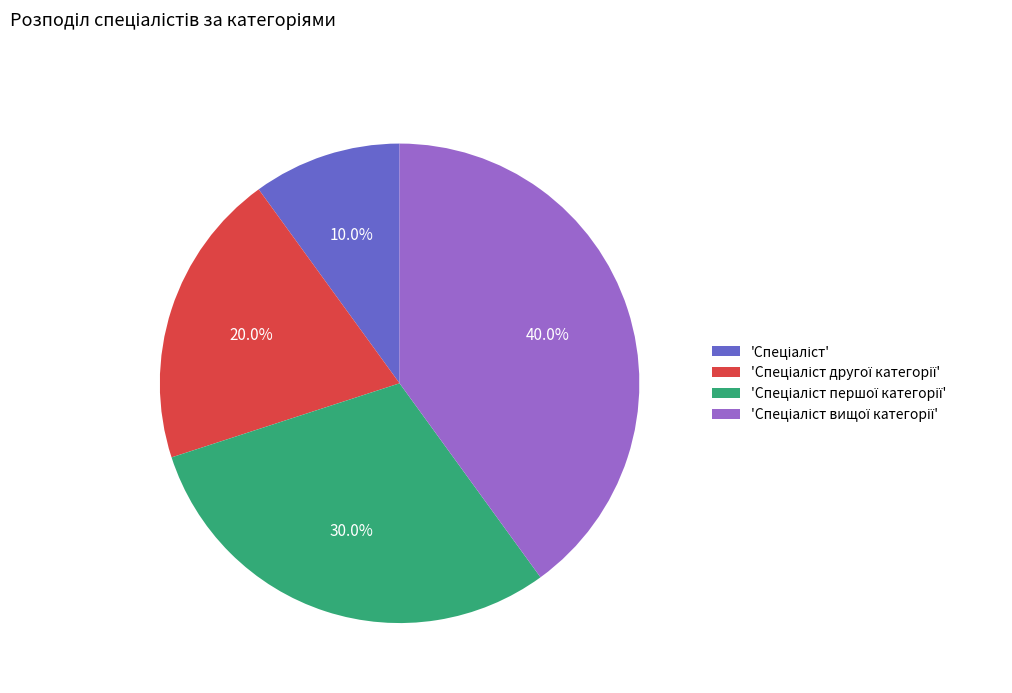

Is there any slice that represents more than half of the pie?

No